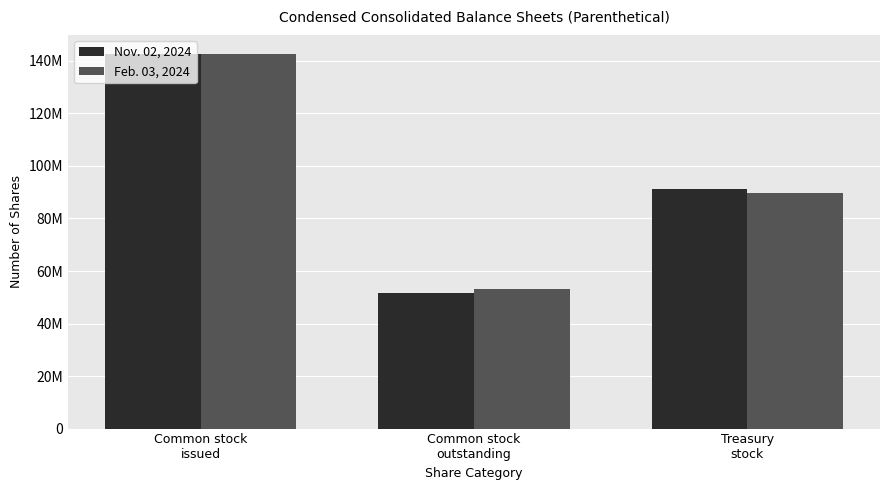

Are the bars horizontal?

No